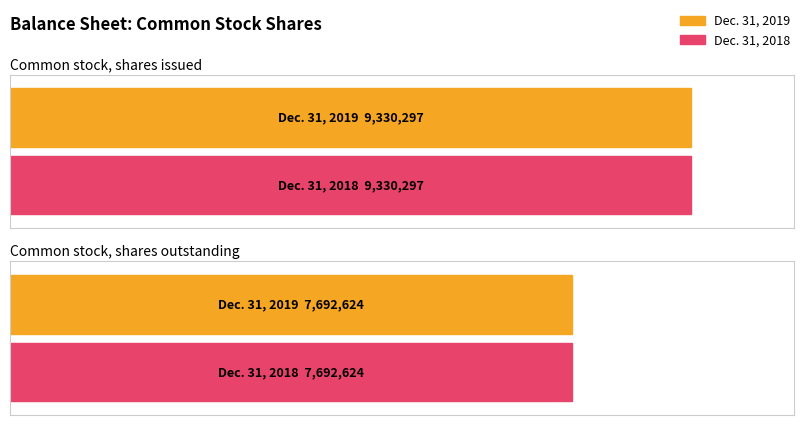

Is it true that Dec. 31, 2019 equals 13611184 at Common stock, shares outstanding?

False